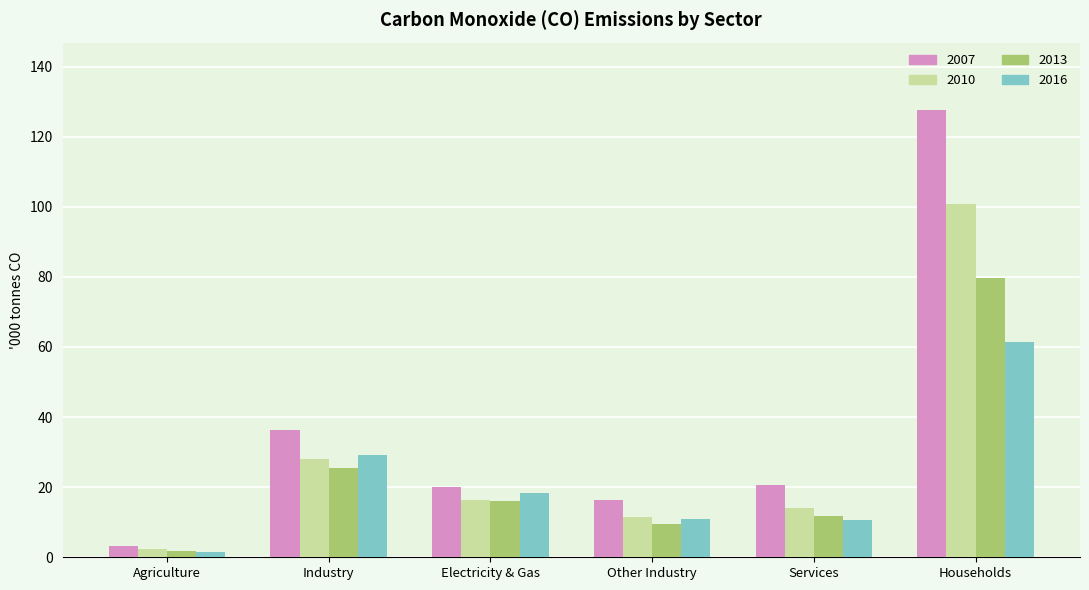

True or false: 2010 has a value of 14.2 at Services.

True